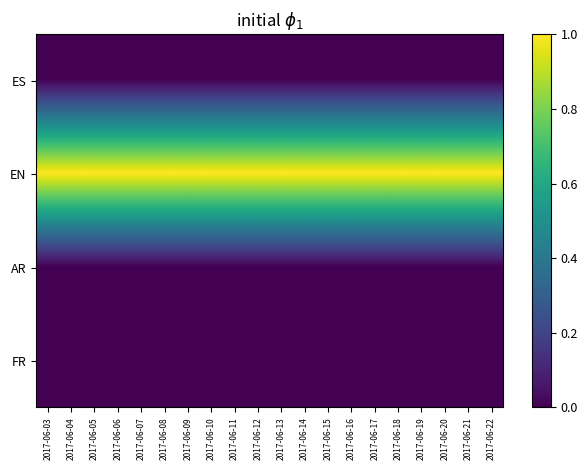

Reading left to right, list all the values displayed in this chart.

ES: 2017-06-03=0	2017-06-04=0	2017-06-05=0	2017-06-06=0	2017-06-07=0	2017-06-08=0	2017-06-09=0	2017-06-10=0	2017-06-11=0	2017-06-12=0	2017-06-13=0	2017-06-14=0	2017-06-15=0	2017-06-16=0	2017-06-17=0	2017-06-18=0	2017-06-19=0	2017-06-20=0	2017-06-21=0	2017-06-22=0
EN: 2017-06-03=1	2017-06-04=1	2017-06-05=1	2017-06-06=1	2017-06-07=1	2017-06-08=1	2017-06-09=1	2017-06-10=1	2017-06-11=1	2017-06-12=1	2017-06-13=1	2017-06-14=1	2017-06-15=1	2017-06-16=1	2017-06-17=1	2017-06-18=1	2017-06-19=1	2017-06-20=1	2017-06-21=1	2017-06-22=1
AR: 2017-06-03=0	2017-06-04=0	2017-06-05=0	2017-06-06=0	2017-06-07=0	2017-06-08=0	2017-06-09=0	2017-06-10=0	2017-06-11=0	2017-06-12=0	2017-06-13=0	2017-06-14=0	2017-06-15=0	2017-06-16=0	2017-06-17=0	2017-06-18=0	2017-06-19=0	2017-06-20=0	2017-06-21=0	2017-06-22=0
FR: 2017-06-03=0	2017-06-04=0	2017-06-05=0	2017-06-06=0	2017-06-07=0	2017-06-08=0	2017-06-09=0	2017-06-10=0	2017-06-11=0	2017-06-12=0	2017-06-13=0	2017-06-14=0	2017-06-15=0	2017-06-16=0	2017-06-17=0	2017-06-18=0	2017-06-19=0	2017-06-20=0	2017-06-21=0	2017-06-22=0